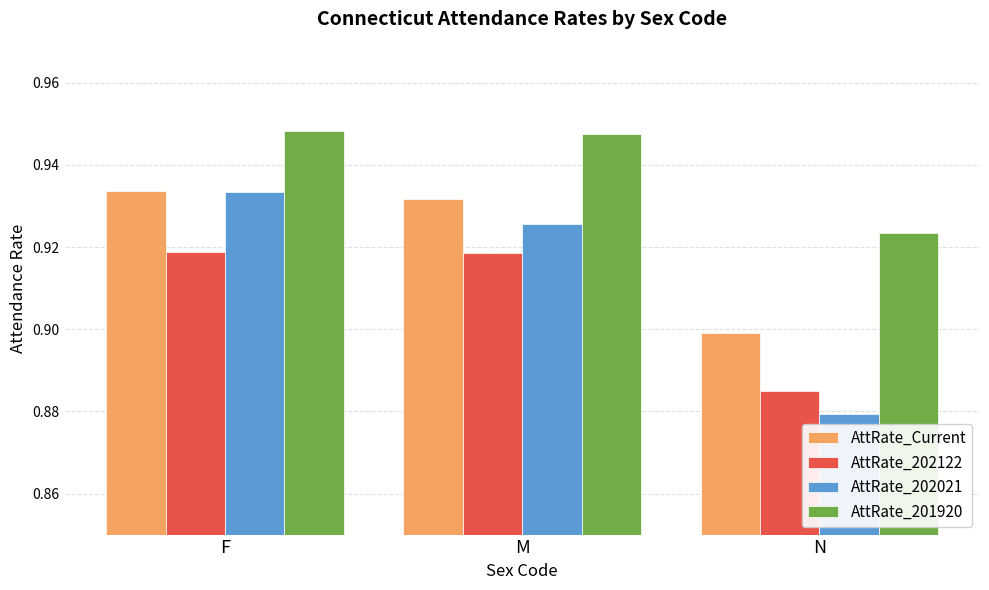

The AttRate_Current series shows 1.4 at F. True or false?

False